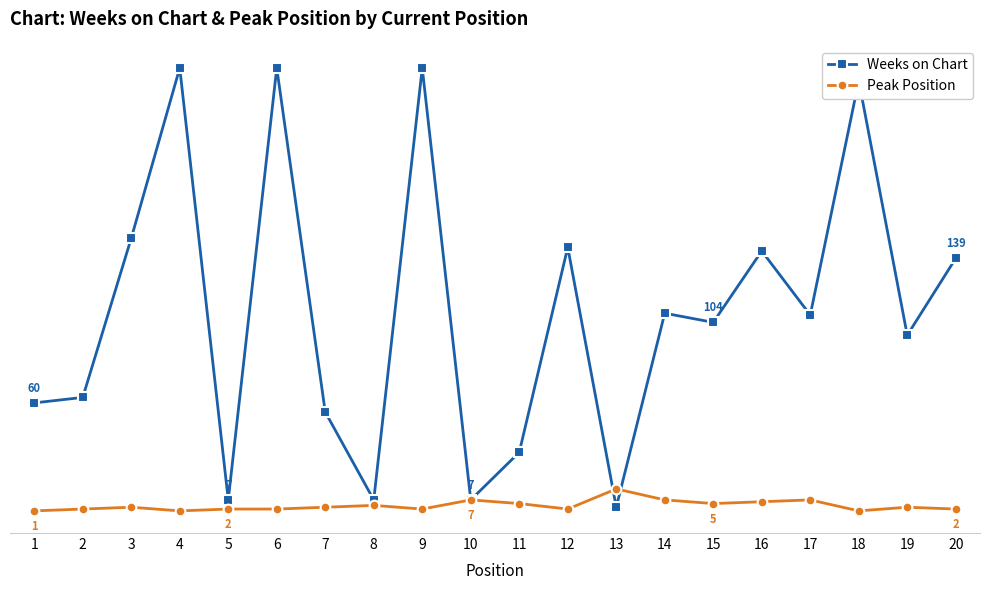

List the series in order of their peak value, highest first.

Weeks on Chart, Peak Position